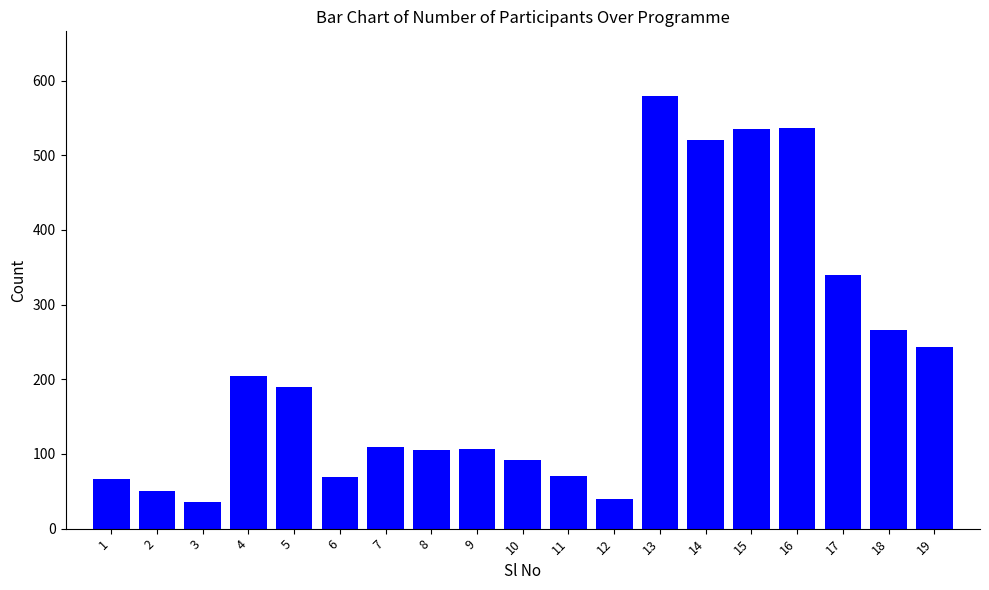

What is the average value?

219